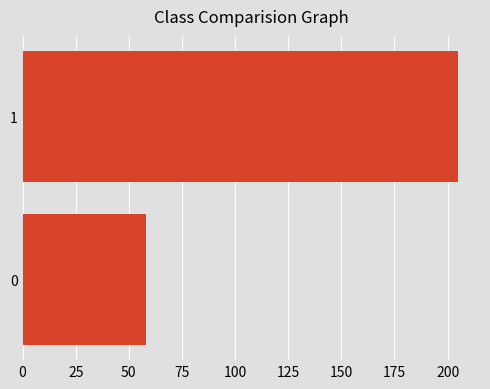

Count the values in the range 58 to 205.

2